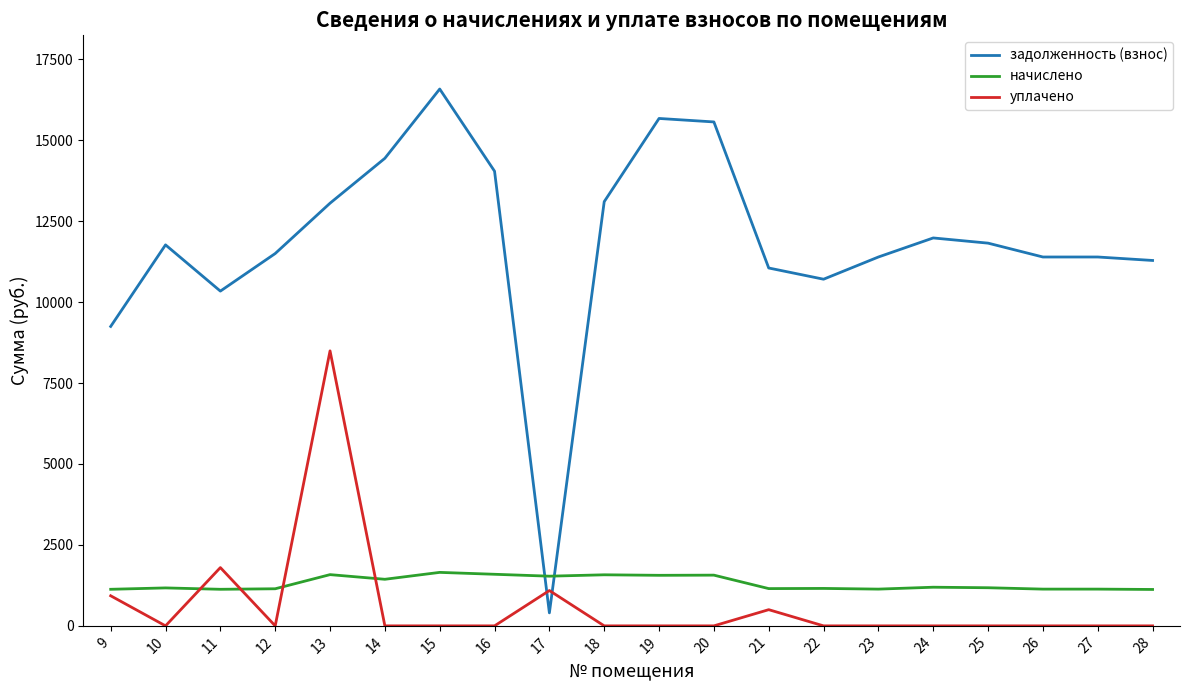

Is the value of уплачено at 11 greater than the value of задолженность (взнос) at 10?

No